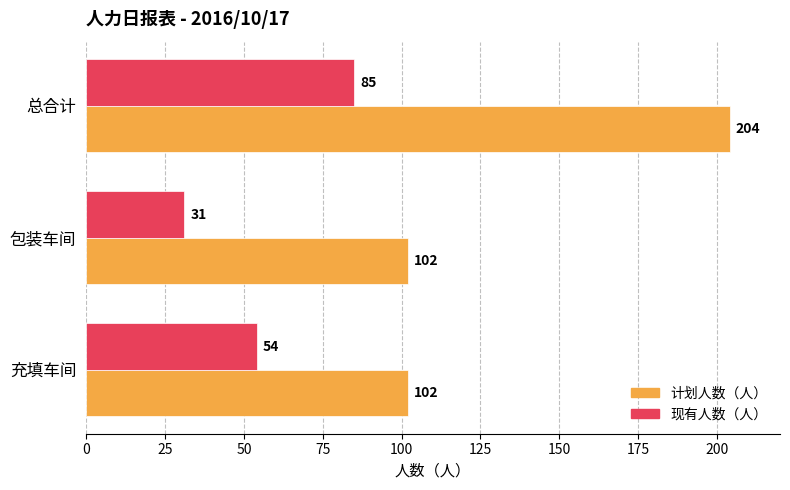

What are all the series names shown in the legend?

计划人数（人）, 现有人数（人）